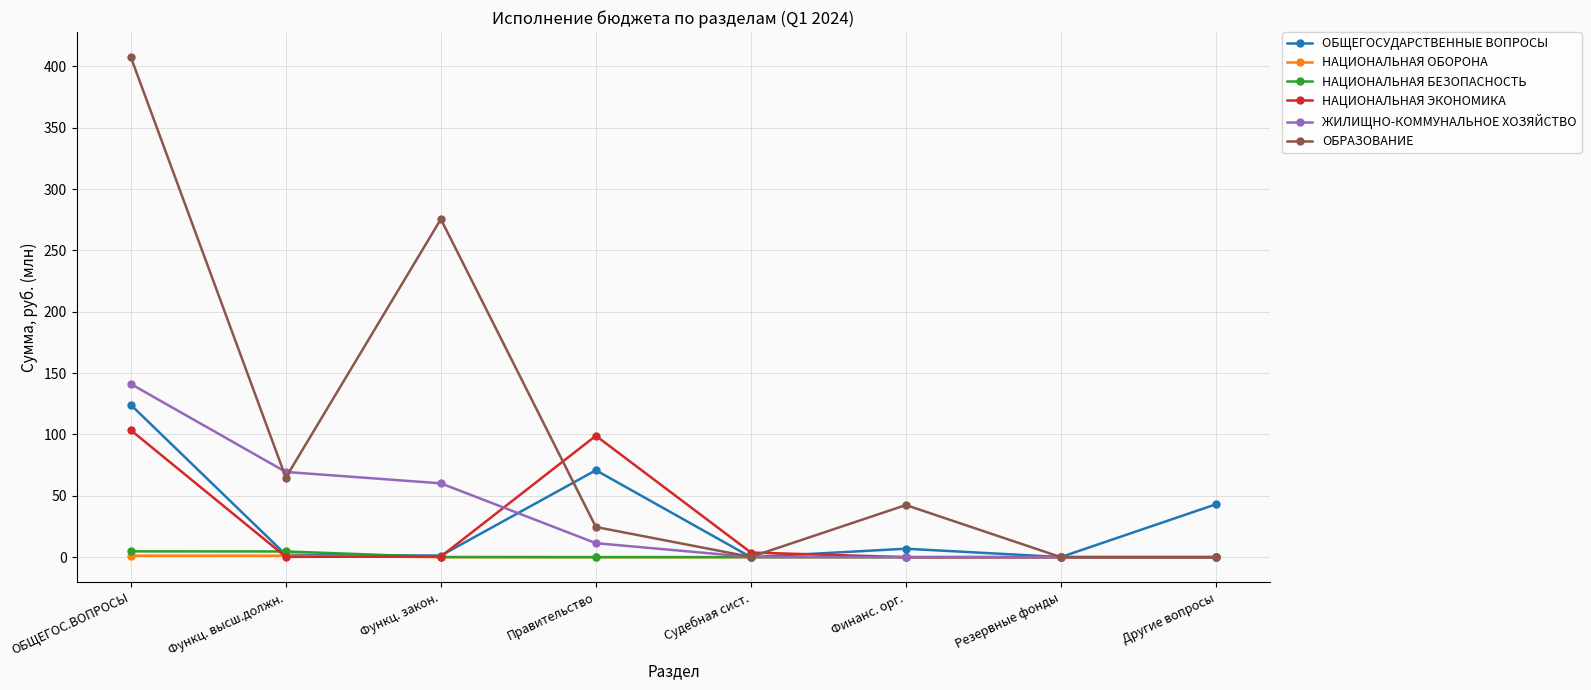

How many lines are shown in the chart?

6